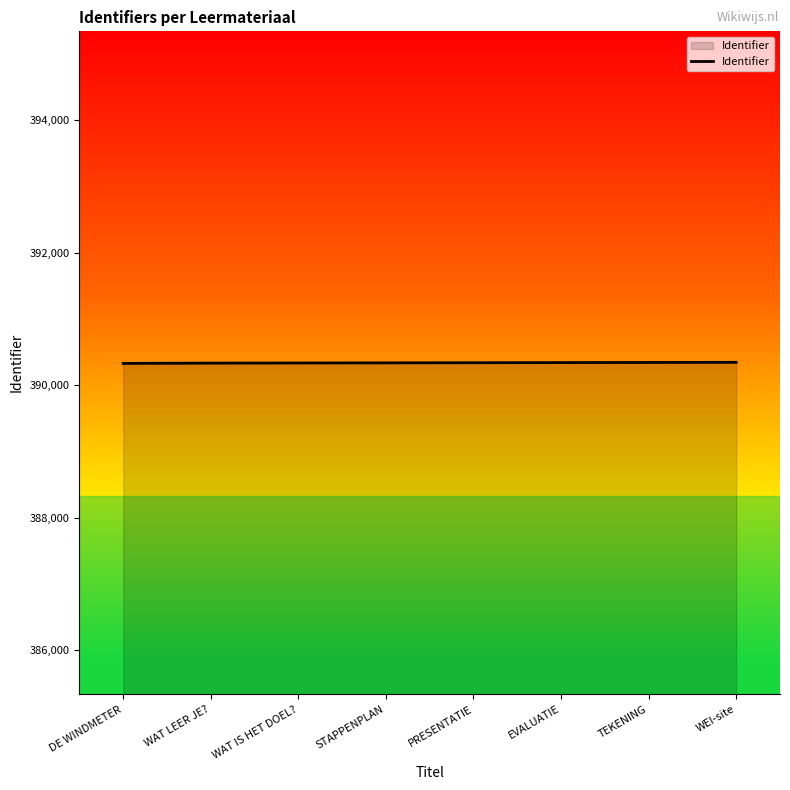

Is it true that the value at DE WINDMETER is 124523?

False